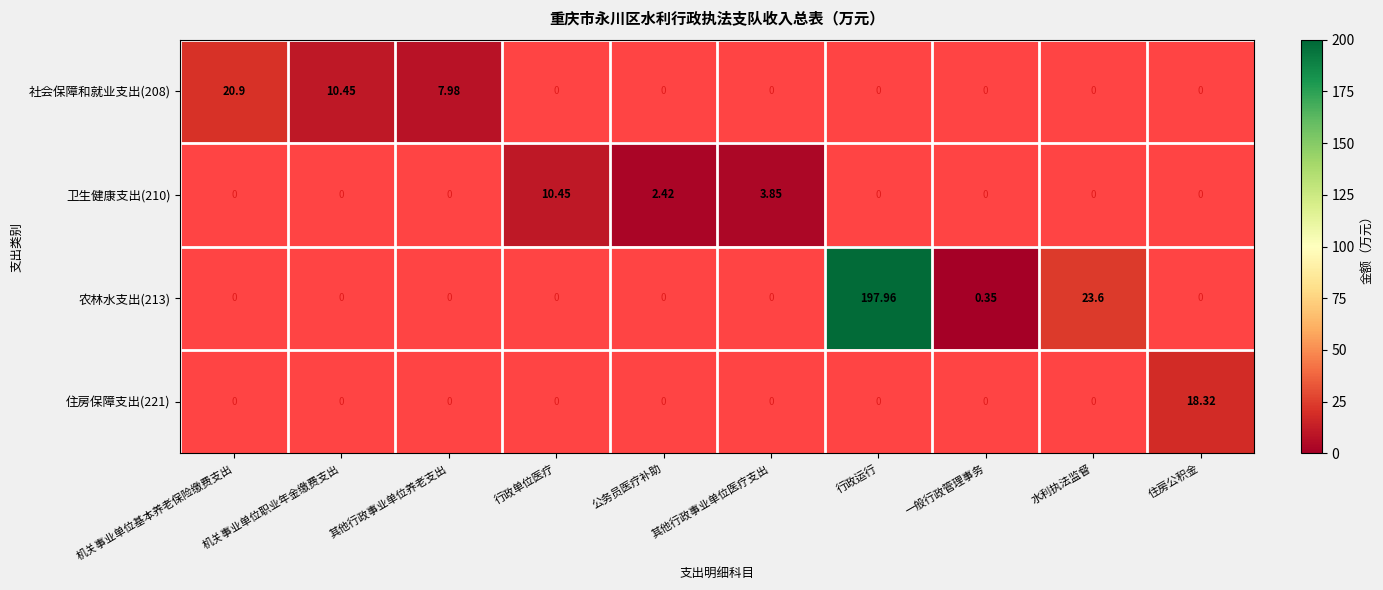

How many positive values does the 住房保障支出(221) series have?

1